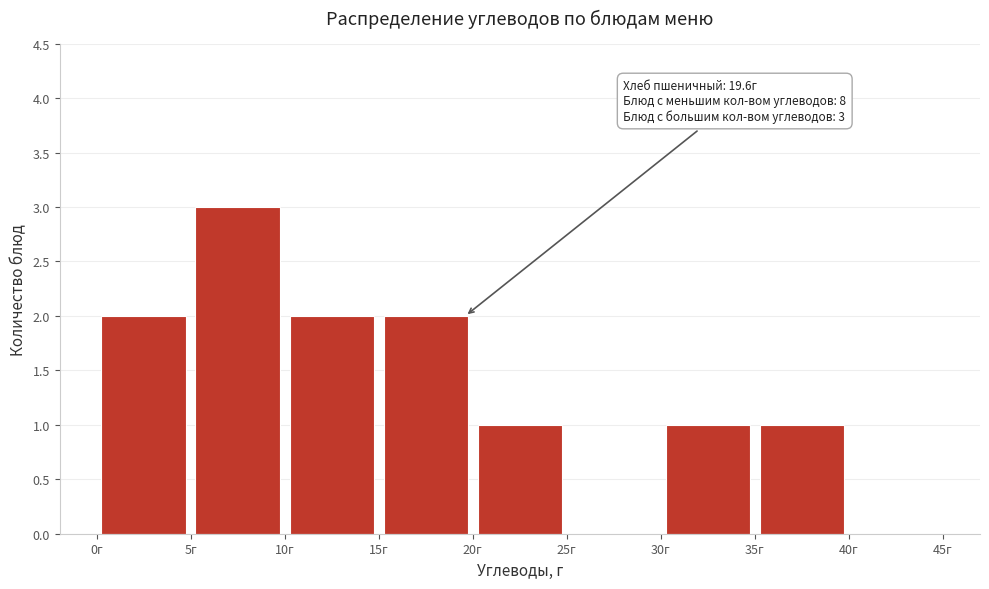

Over which range of the x-axis is the bar tallest?

5 to 10